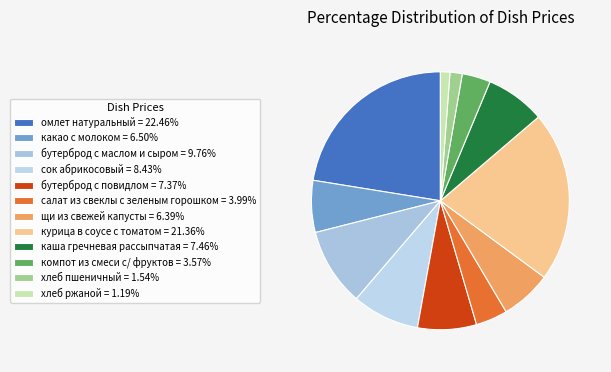

How many slices are in this pie chart?

12